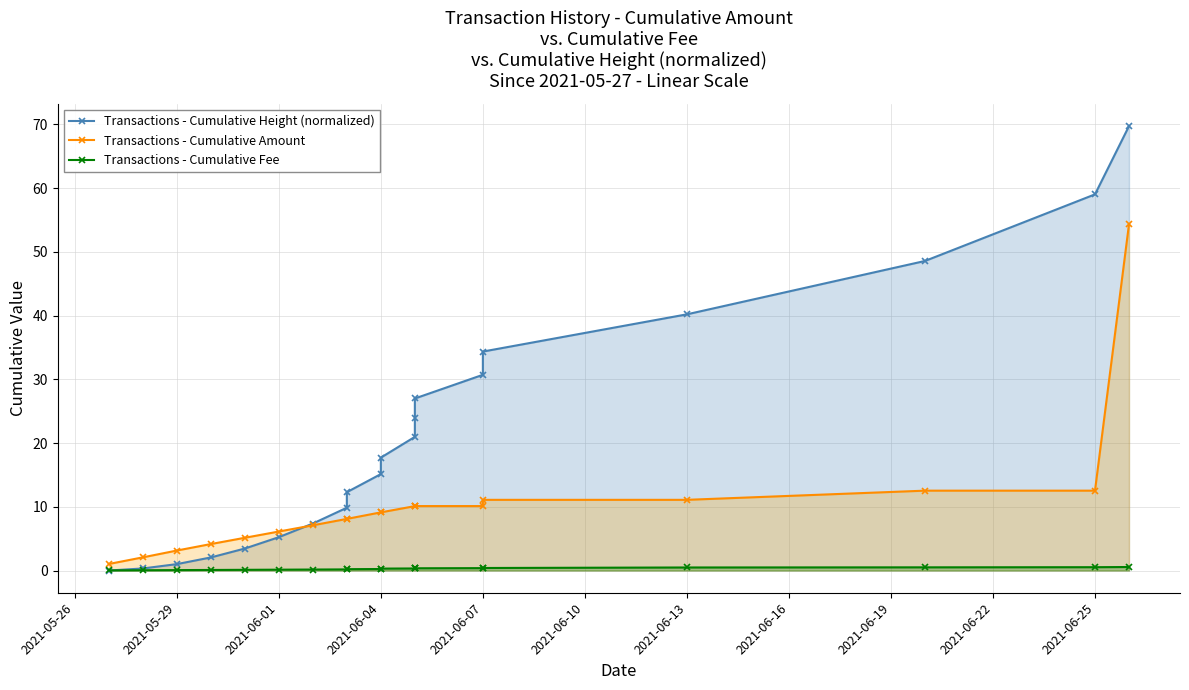

Reading right to left, transcribe all the data shown in this chart.

Transactions - Cumulative Height (normalized): 69.7	59.0	48.6	40.2	34.4	30.7	27.0	24.0	21.0	17.7	15.1	12.3	9.9	7.4	5.2	3.5	2.1	1.0	0.3	0.0
Transactions - Cumulative Amount: 54.3	12.5	12.5	11.1	11.1	10.1	10.1	10.1	10.1	9.1	9.1	8.1	8.1	7.1	6.1	5.1	4.2	3.1	2.1	1.0
Transactions - Cumulative Fee: 0.6	0.5	0.5	0.5	0.4	0.4	0.4	0.3	0.3	0.3	0.2	0.2	0.2	0.2	0.1	0.1	0.1	0.1	0.0	0.0